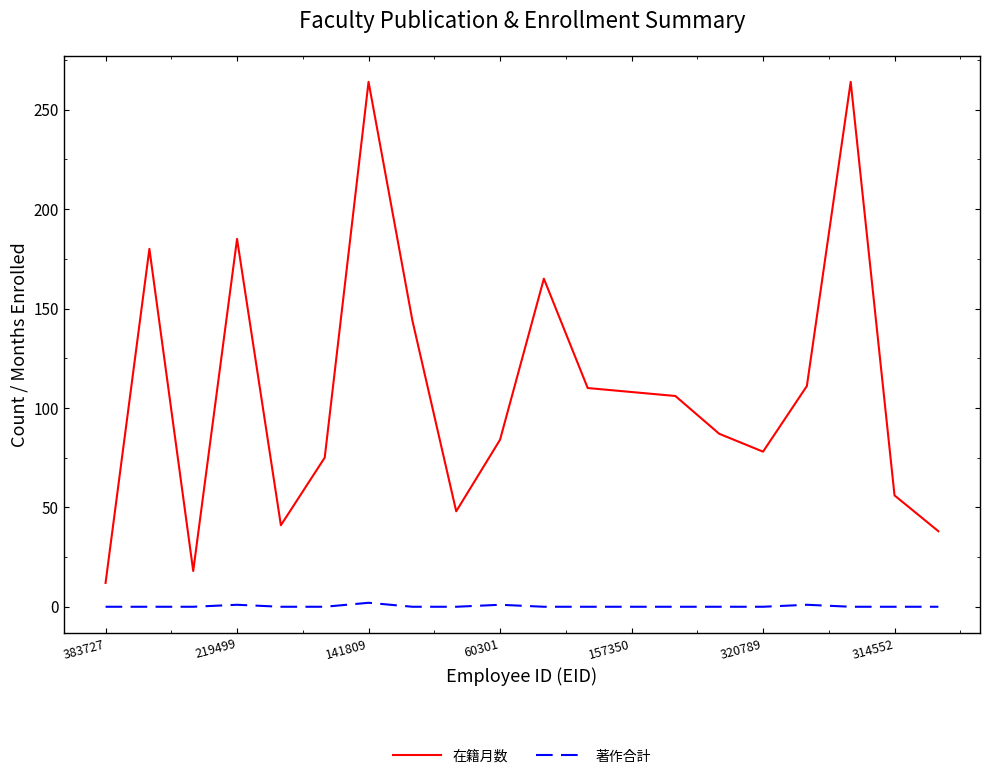

What is the maximum value shown in the chart?

264